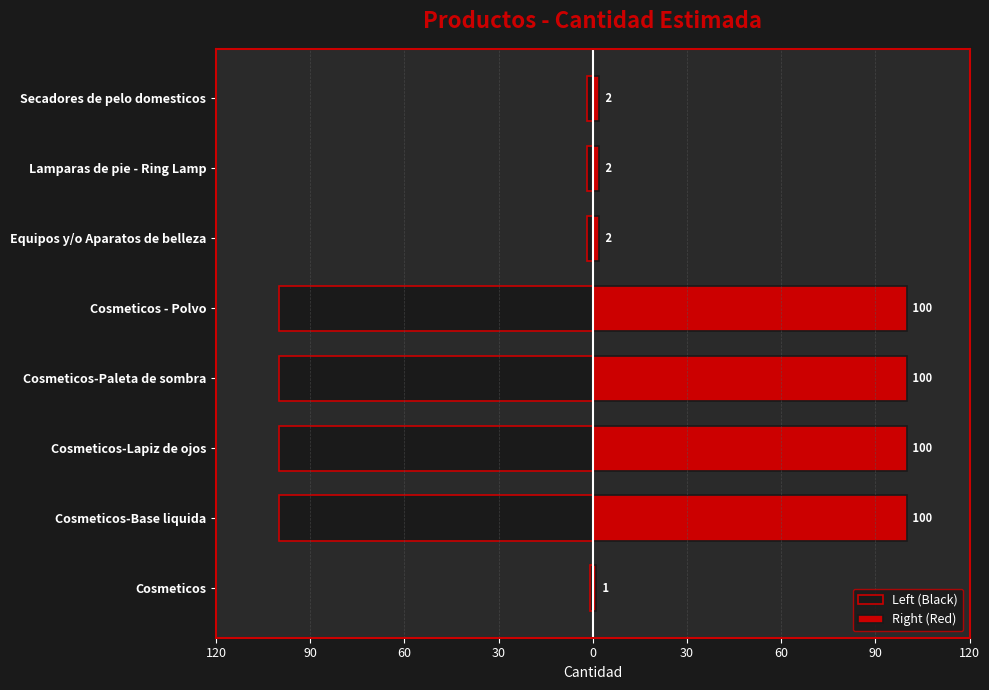

What is the difference between the maximum and minimum values in the Right (Red) series?

99